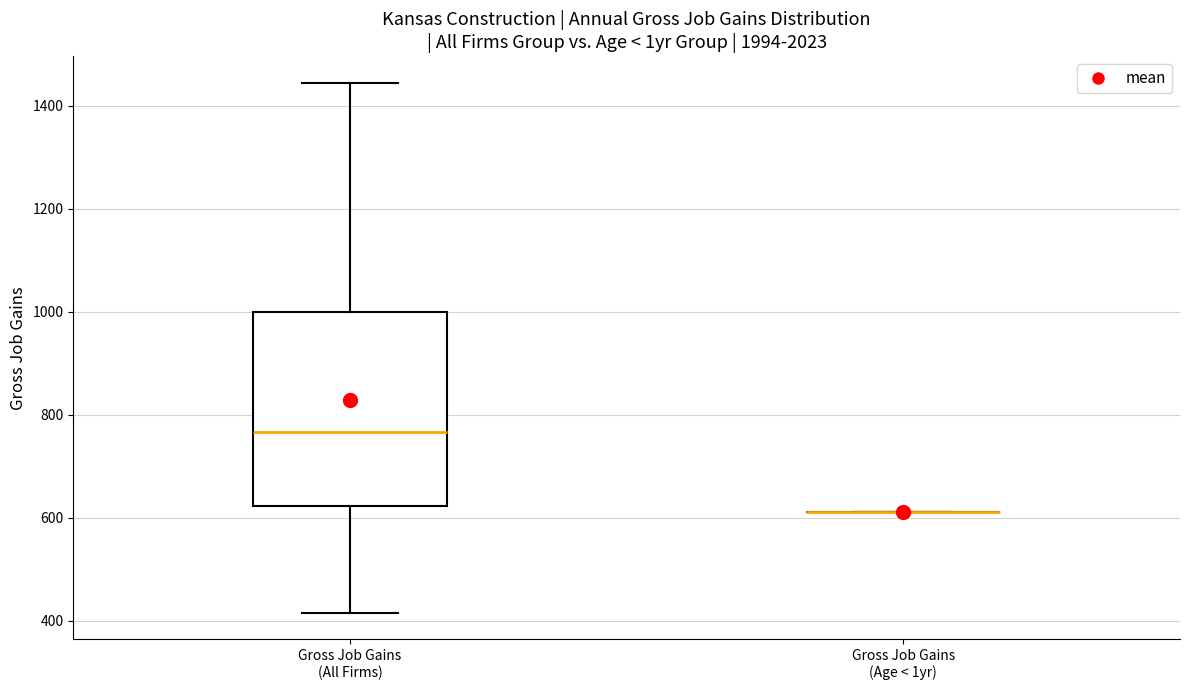

Reading left to right, read every box against the y-axis: the position of its median line, the range the box covers, and the ends of its whiskers. The values are not printed on the chart, so give them approximately, as read against the axis.

Gross Job Gains (All Firms): median 760, box 620 to 1000, whiskers 420 to 1440
Gross Job Gains (Age < 1yr): box collapsed to a line at 620, whiskers 620 to 620